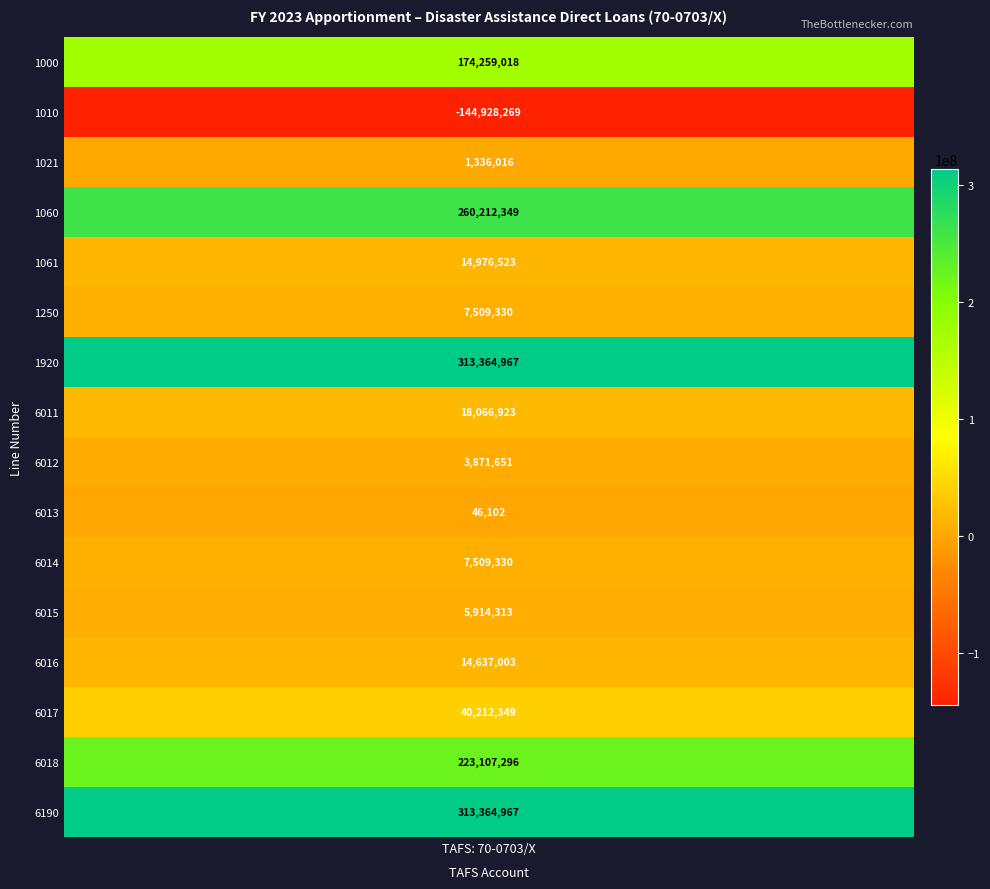

What is the sum of the values at 6013 and 1021?

1382118